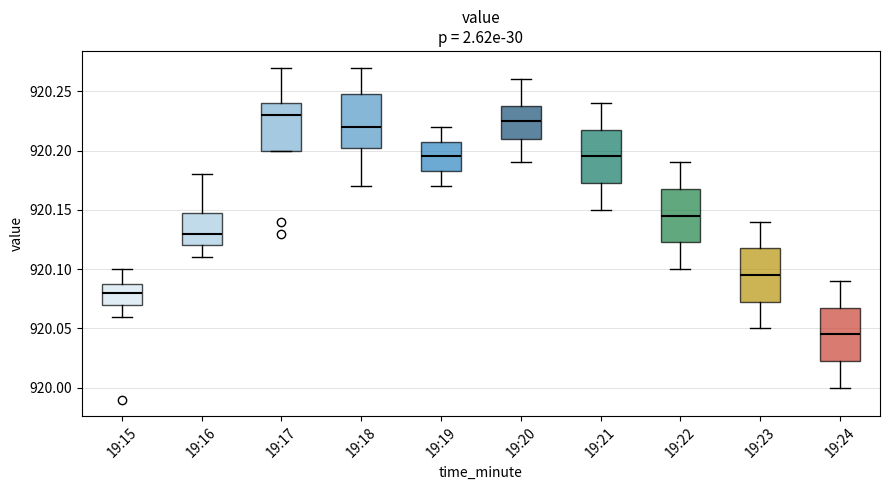

Reading left to right, transcribe this box plot: for each box, give where its median line is, the range the box spans, and where its two whiskers end, as read against the y-axis. The values are not printed on the chart, so give them approximately, as read against the axis.

19:15: median 920.080, box 920.070 to 920.090, whiskers 920.060 to 920.100
19:16: median 920.130, box 920.120 to 920.150, whiskers 920.110 to 920.180
19:17: median 920.230, box 920.200 to 920.240, whiskers 920.200 to 920.270
19:18: median 920.220, box 920.205 to 920.250, whiskers 920.170 to 920.270
19:19: median 920.195, box 920.185 to 920.210, whiskers 920.170 to 920.220
19:20: median 920.225, box 920.210 to 920.240, whiskers 920.190 to 920.260
19:21: median 920.195, box 920.175 to 920.220, whiskers 920.150 to 920.240
19:22: median 920.145, box 920.125 to 920.170, whiskers 920.100 to 920.190
19:23: median 920.095, box 920.075 to 920.120, whiskers 920.050 to 920.140
19:24: median 920.045, box 920.025 to 920.070, whiskers 920.000 to 920.090